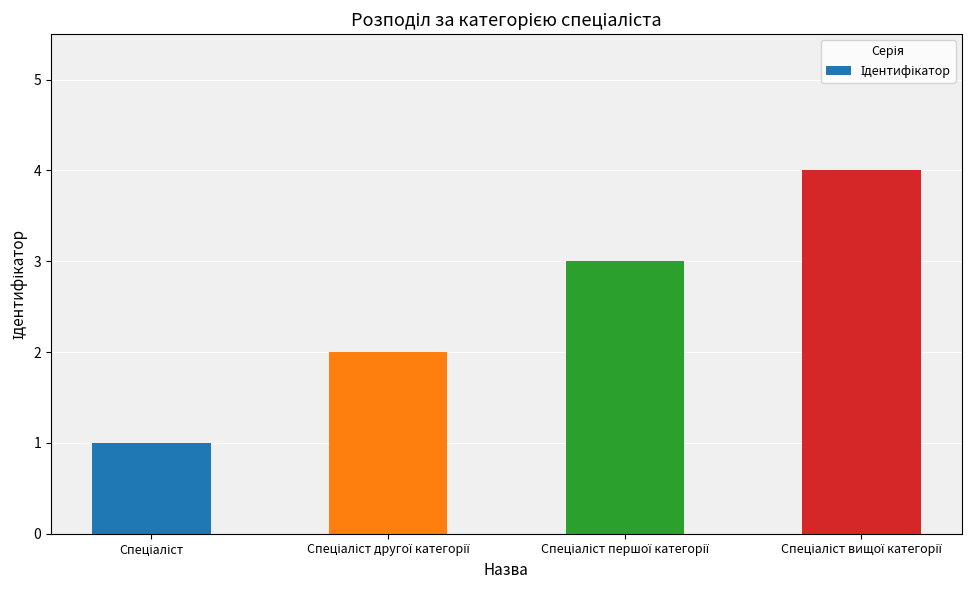

What is the maximum value shown in the chart?

4